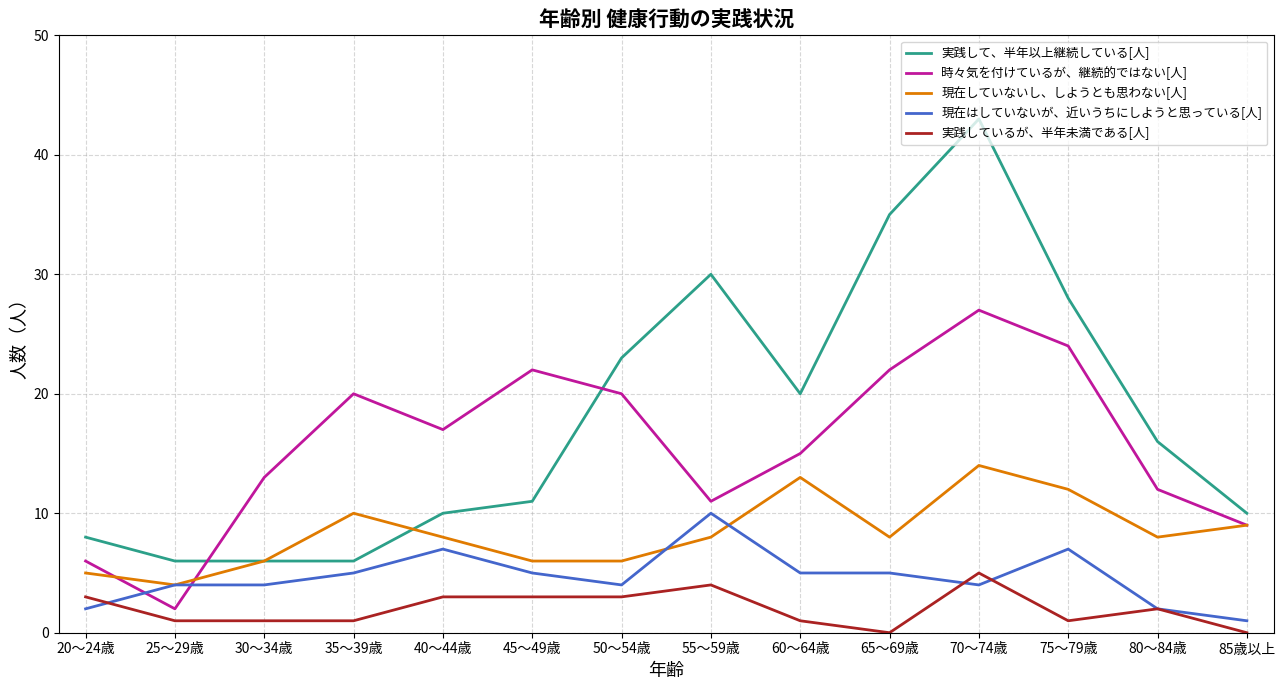

Reading left to right, what are all the values shown in this chart?

実践して、半年以上継続している[人]: 8	6	6	6	10	11	23	30	20	35	43	28	16	10
時々気を付けているが、継続的ではない[人]: 6	2	13	20	17	22	20	11	15	22	27	24	12	9
現在していないし、しようとも思わない[人]: 5	4	6	10	8	6	6	8	13	8	14	12	8	9
現在はしていないが、近いうちにしようと思っている[人]: 2	4	4	5	7	5	4	10	5	5	4	7	2	1
実践しているが、半年未満である[人]: 3	1	1	1	3	3	3	4	1	0	5	1	2	0